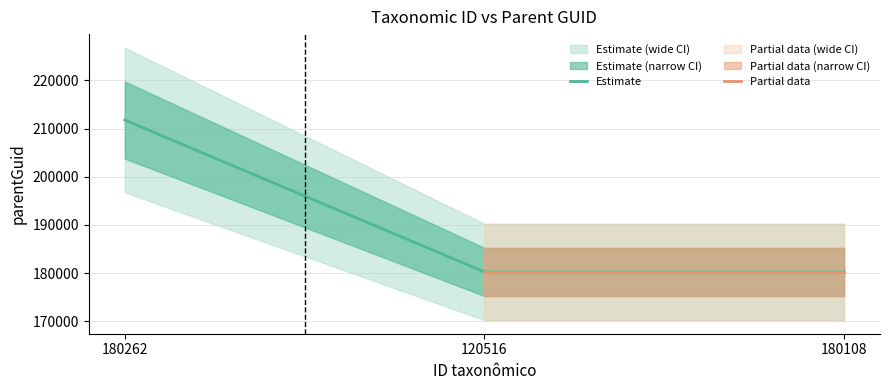

Count the values in the range 180262 to 211773.

3